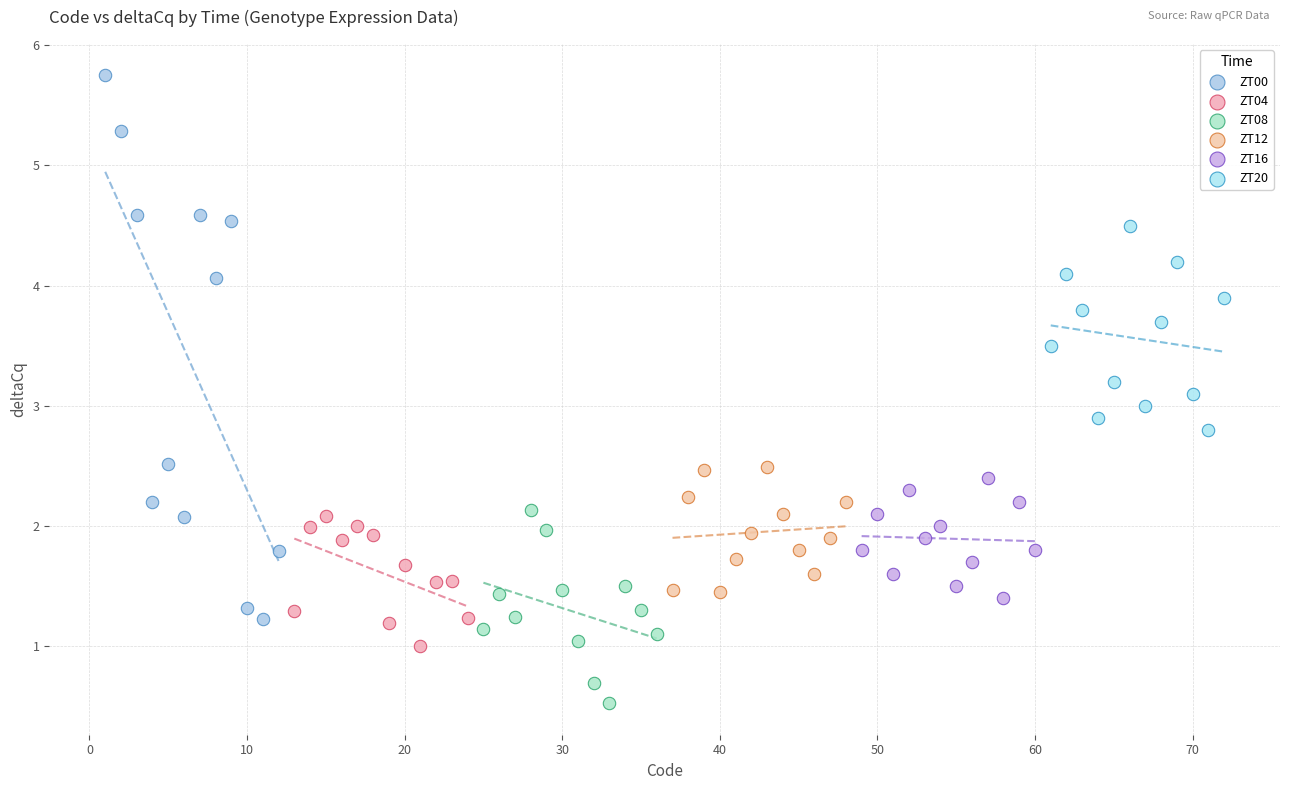

Which series contains the highest Y value?

ZT00